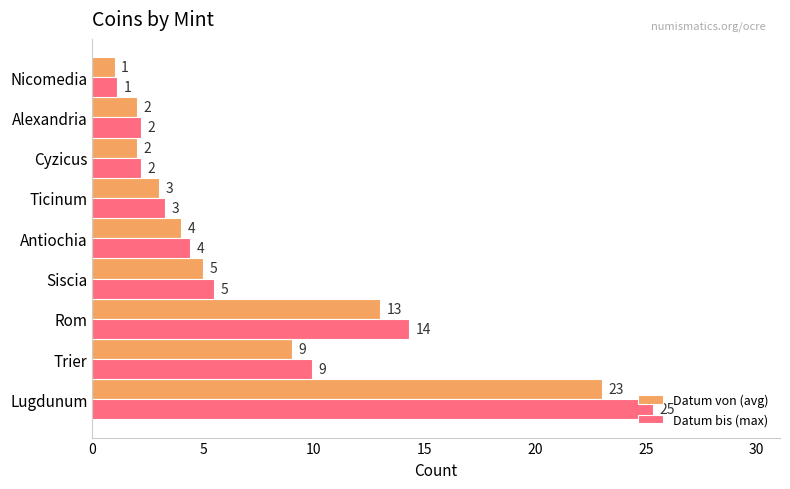

What is the minimum value shown in the chart?

1.0